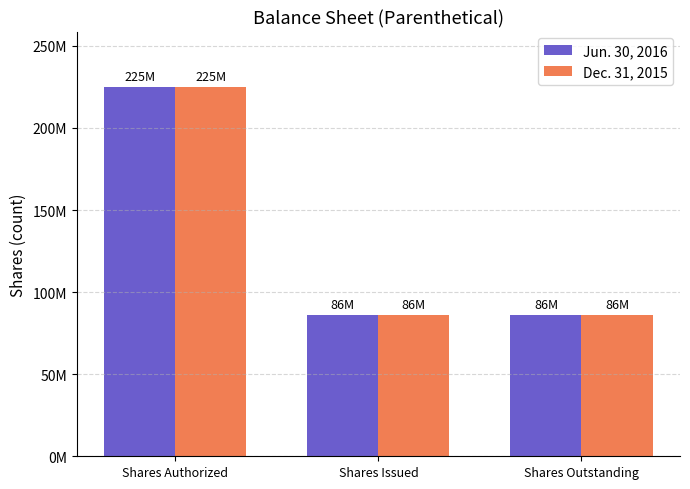

Which series has the largest total across all categories?

Jun. 30, 2016